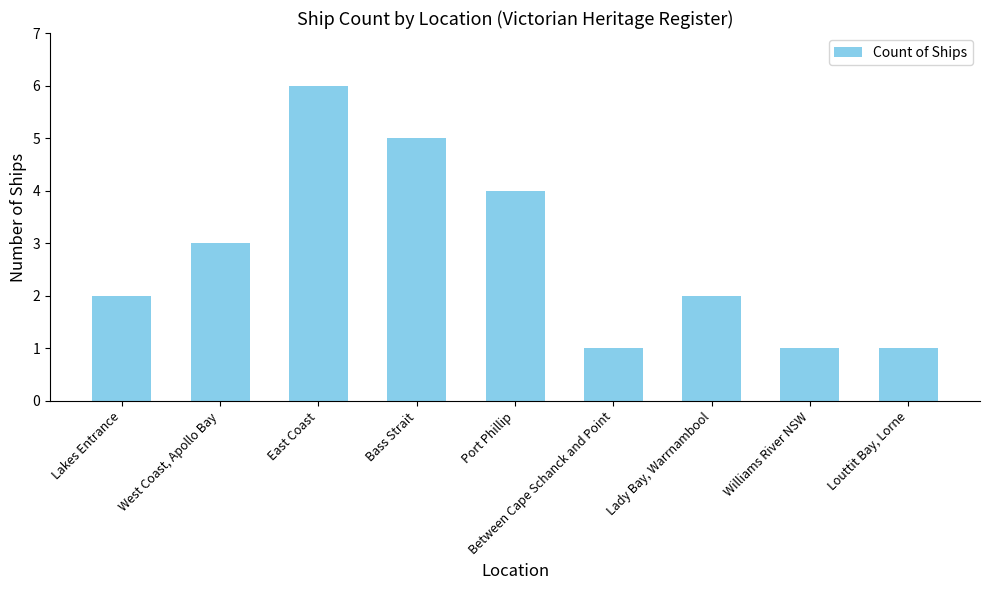

What is the label of the 8th bar from the left?

Williams River NSW